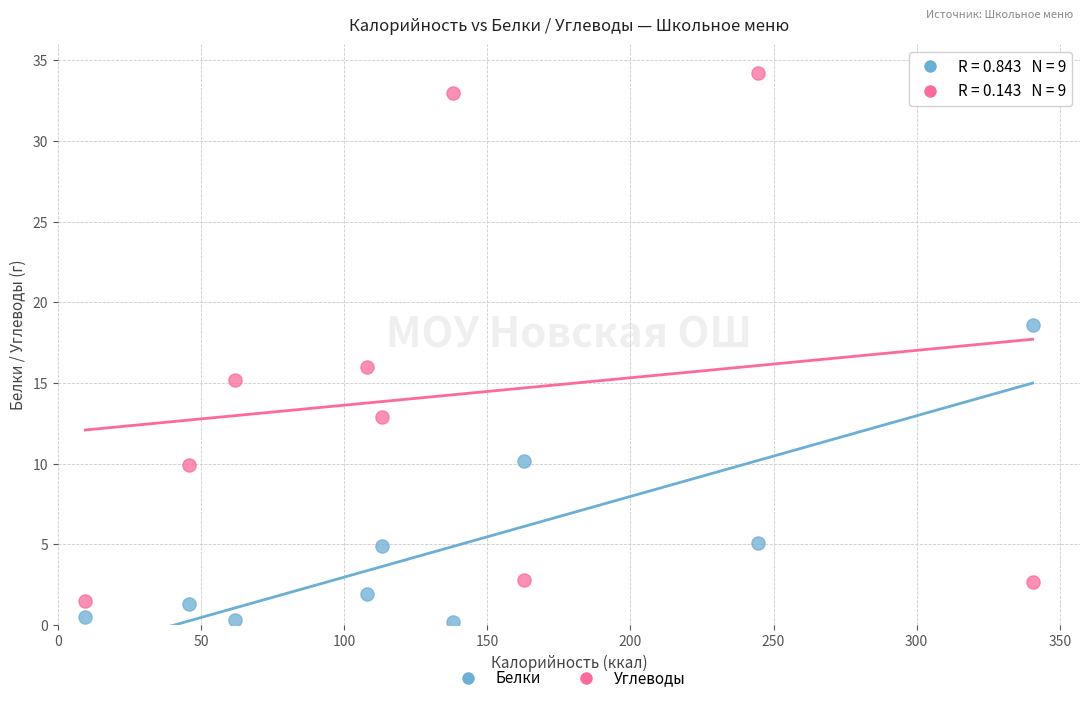

What is the X range (max minus min) for the scatter plot?

330.9